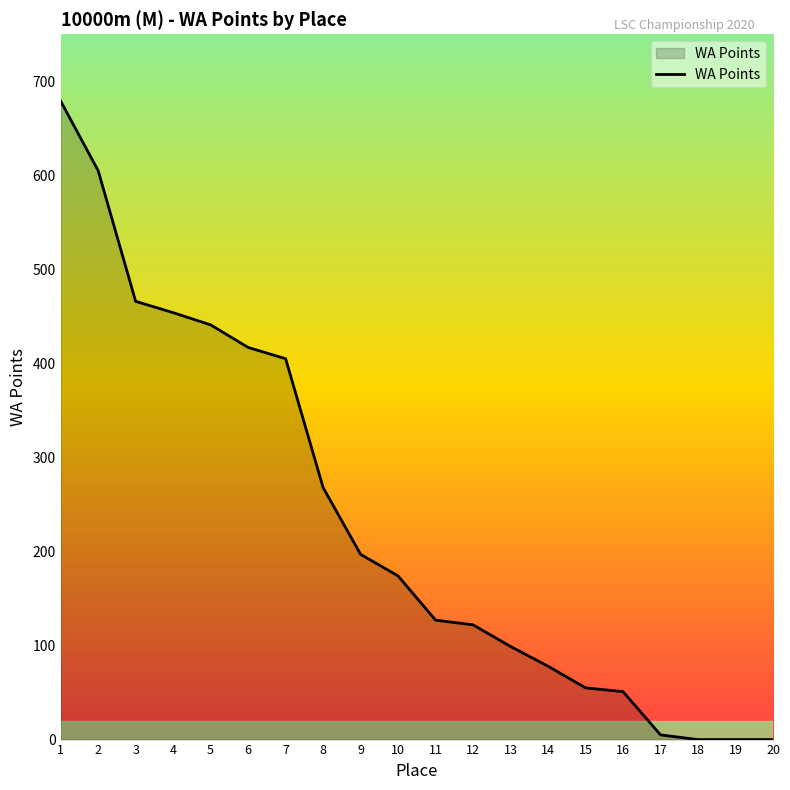

At which category does the chart reach its peak across all series?

1